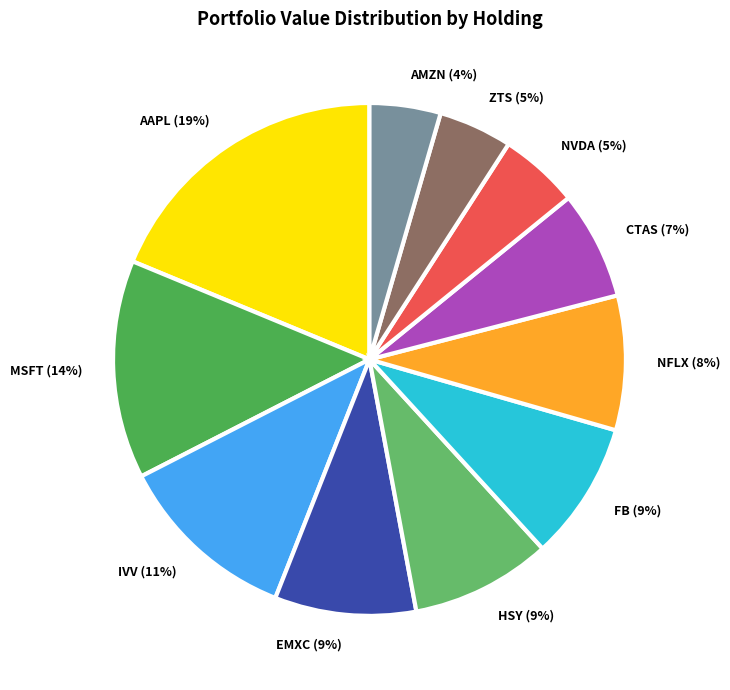

How many segments does this pie chart have?

11